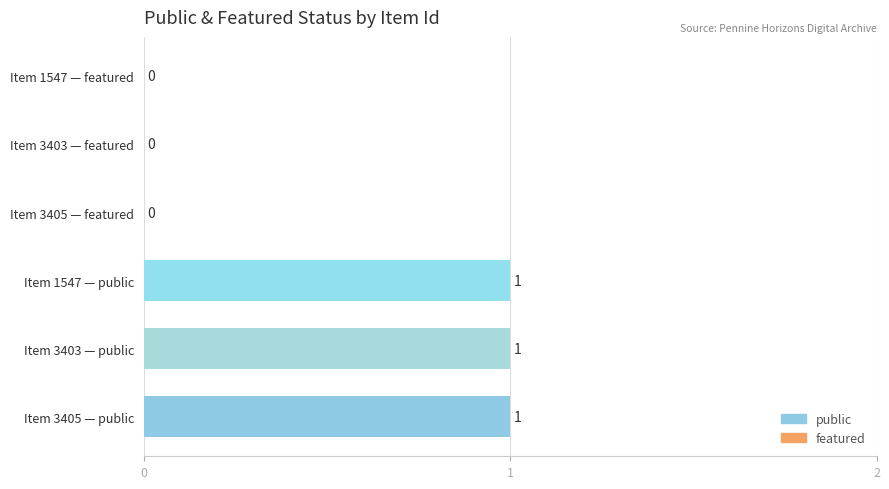

Reading top to bottom, transcribe all the data shown in this chart.

Item 1547 — featured=0	Item 3403 — featured=0	Item 3405 — featured=0	Item 1547 — public=1	Item 3403 — public=1	Item 3405 — public=1